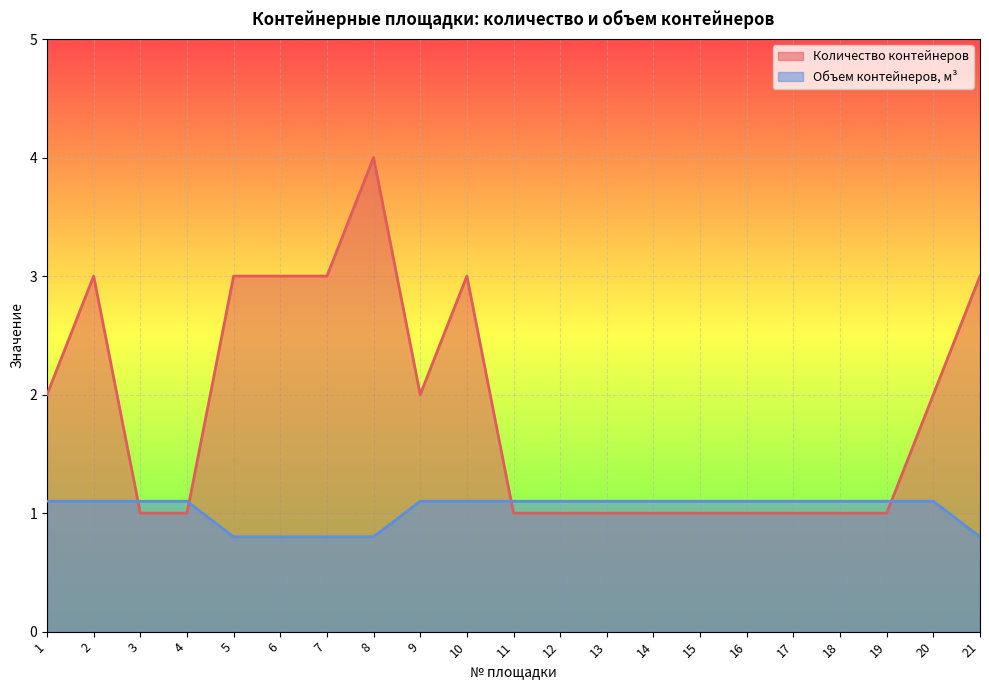

How many Объем контейнеров, м³ values are between 1 and 2?

16